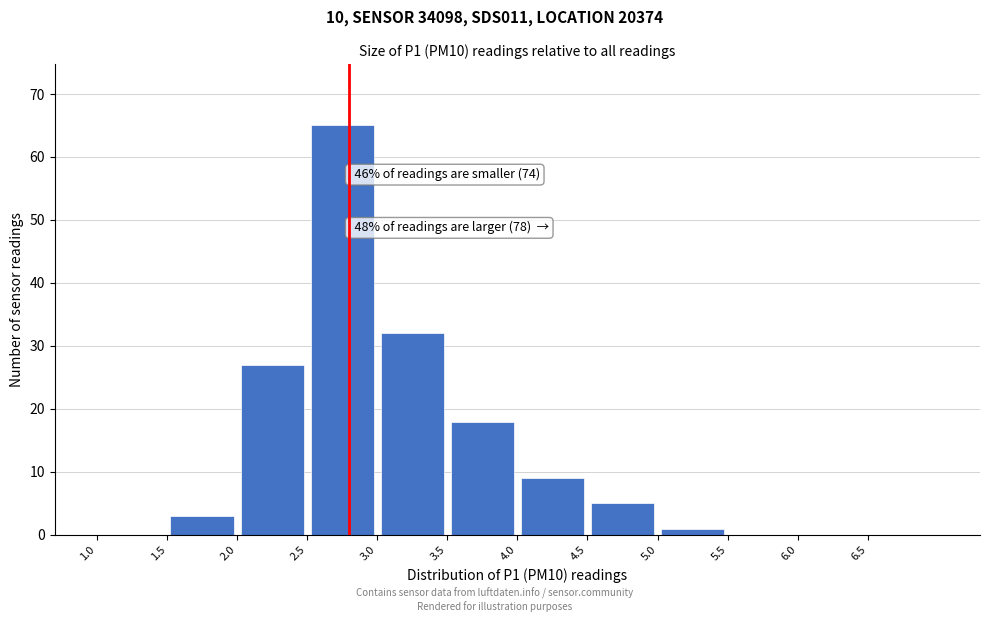

Which range on the x-axis has the tallest bar?

2.5 to 3.0